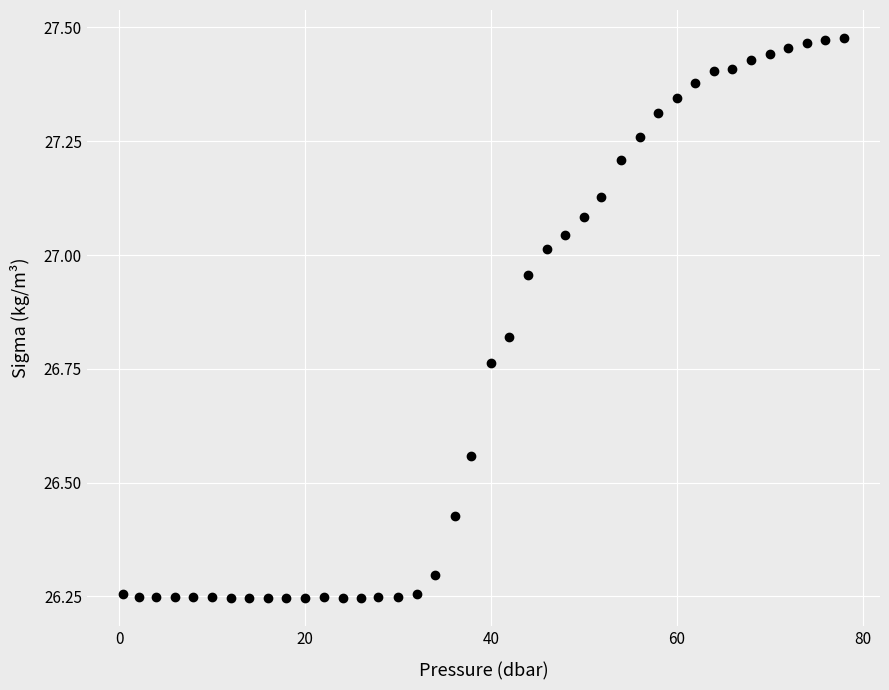

What is the sum of all values?

1070.4